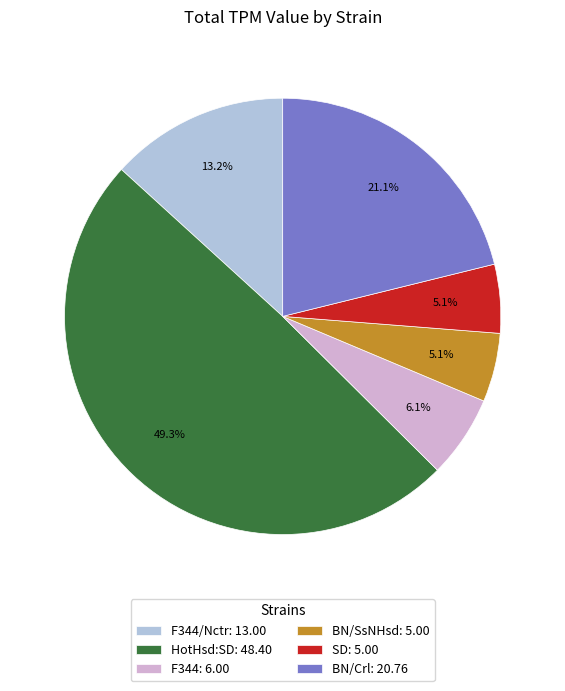

Combined, what portion of the pie is BN/SsNHsd: 5.00 and F344/Nctr: 13.00?

18.3%